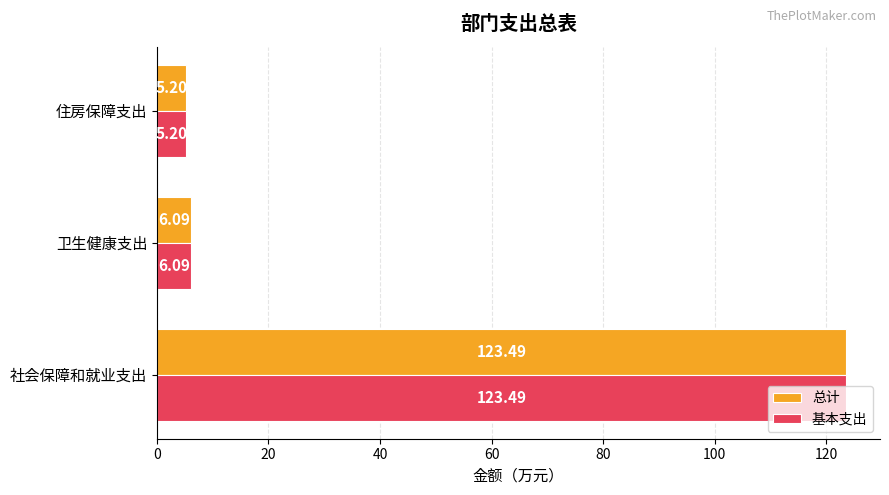

At which category does the chart reach its peak across all series?

社会保障和就业支出